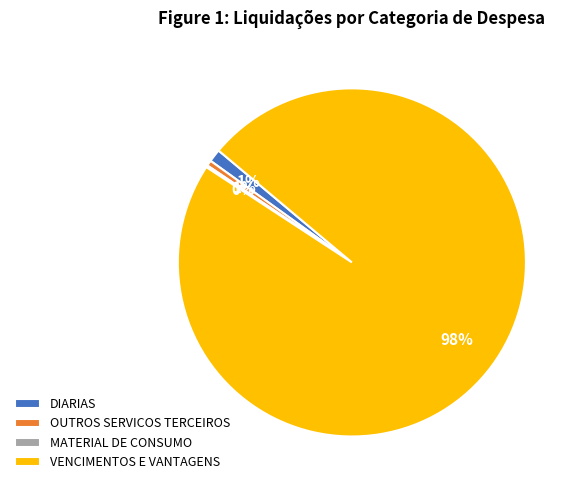

Which has a higher value, VENCIMENTOS E VANTAGENS or DIARIAS?

VENCIMENTOS E VANTAGENS